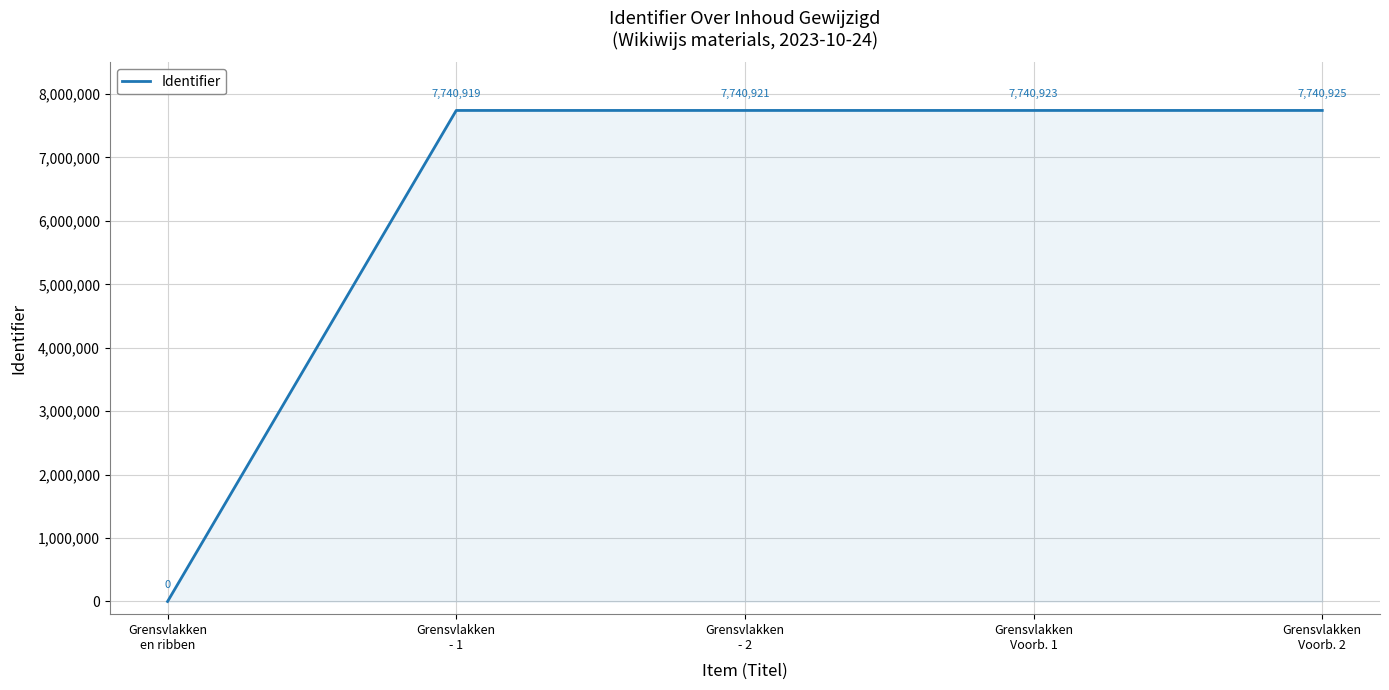

What position from the left is Grensvlakken
- 1?

2